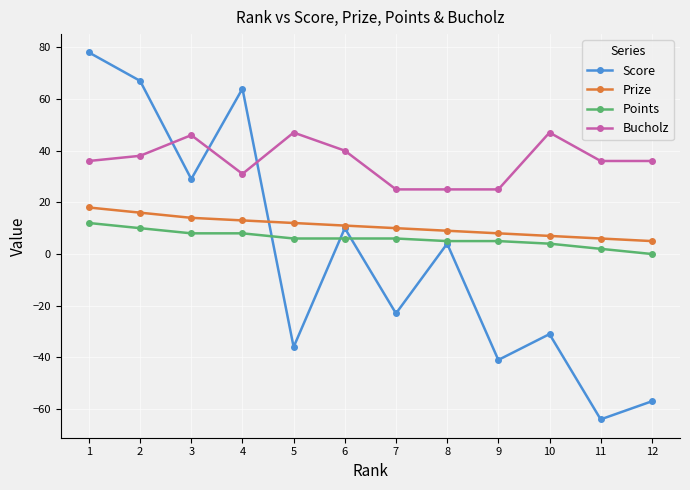

Which series has the largest range (max minus min)?

Score